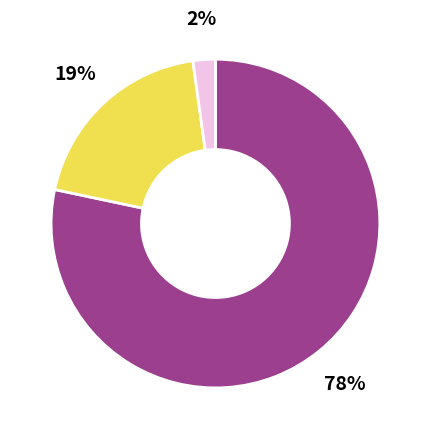

Does any single category account for the majority?

Yes